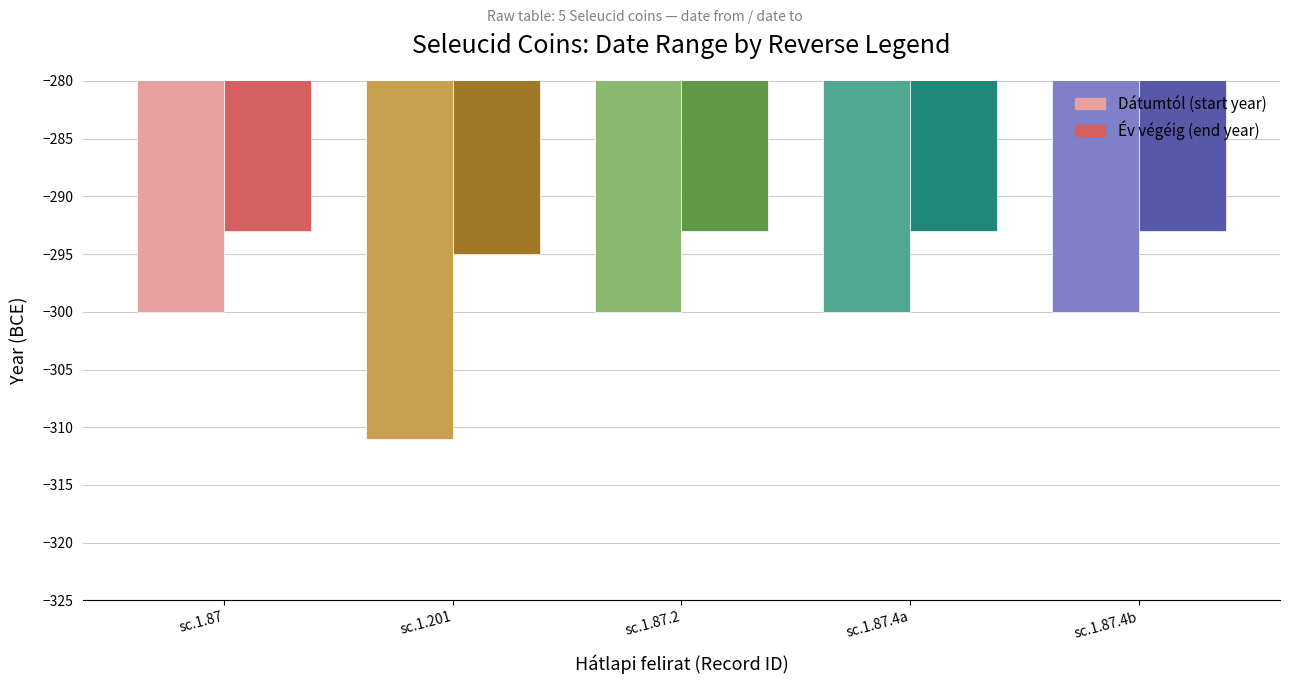

Reading left to right, transcribe all the data shown in this chart.

Dátumtól: -300	-311	-300	-300	-300
Év végéig: -293	-295	-293	-293	-293